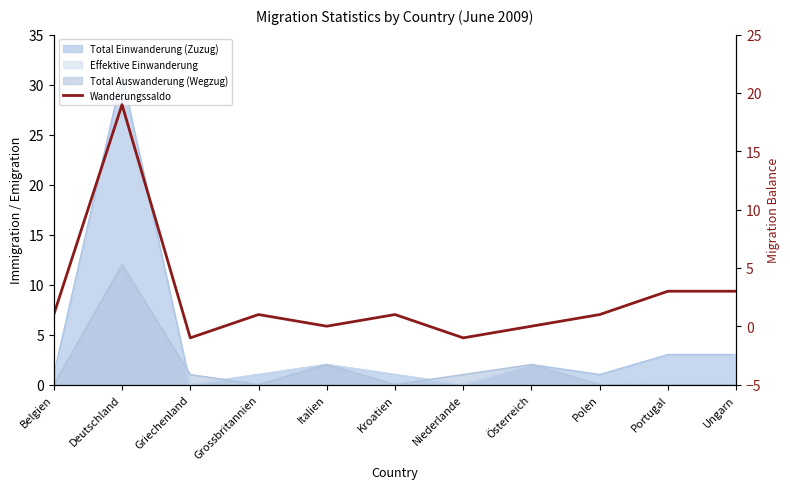

True or false: the data shows 2 at Portugal.

False